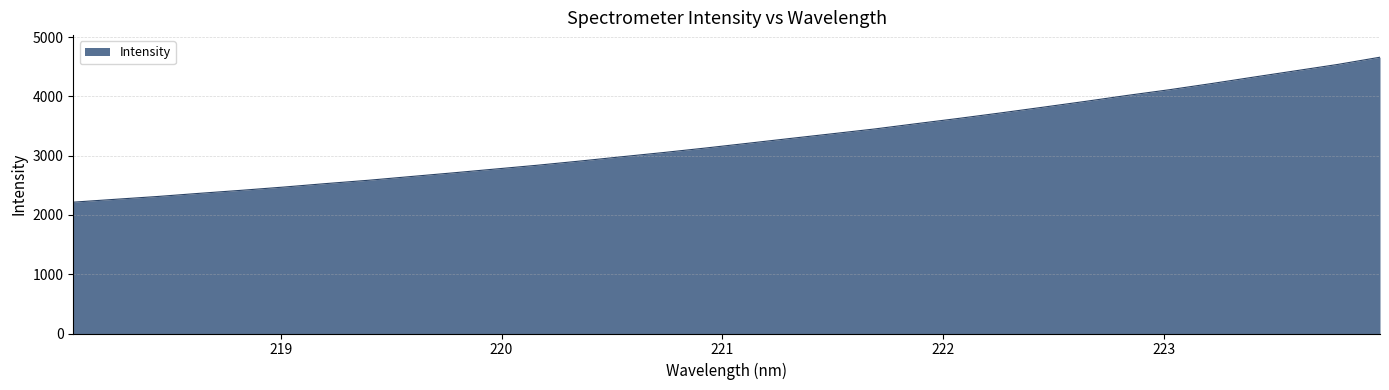

What is the maximum value shown in the chart?

4661.1